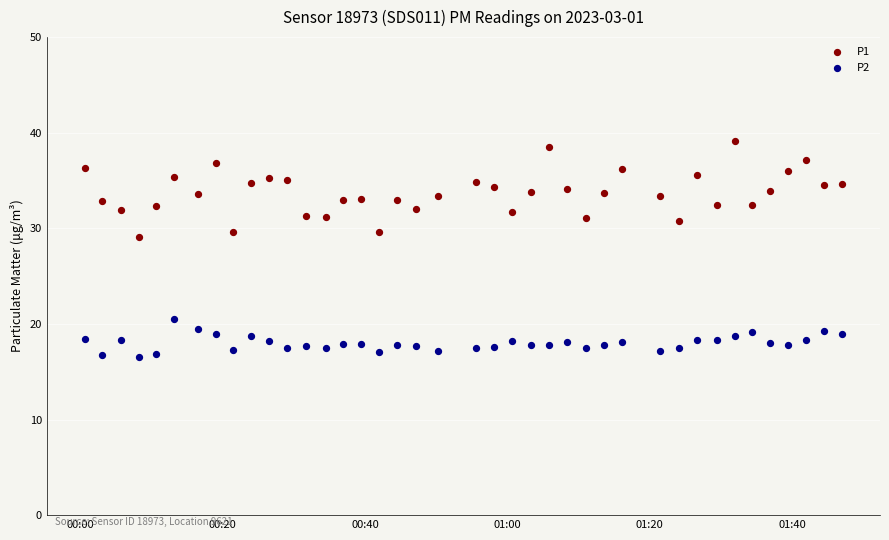

What are all the series names shown in the legend?

P1, P2